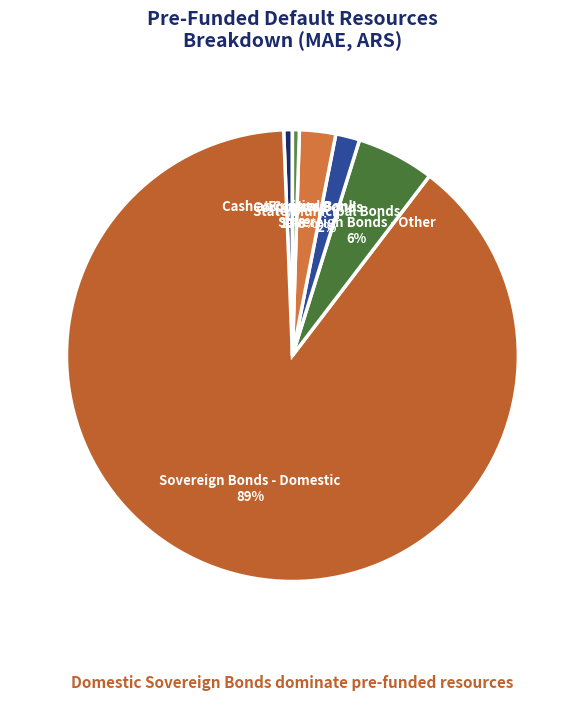

What percentage is the Cash at Central Bank slice, to the nearest percent?

1%